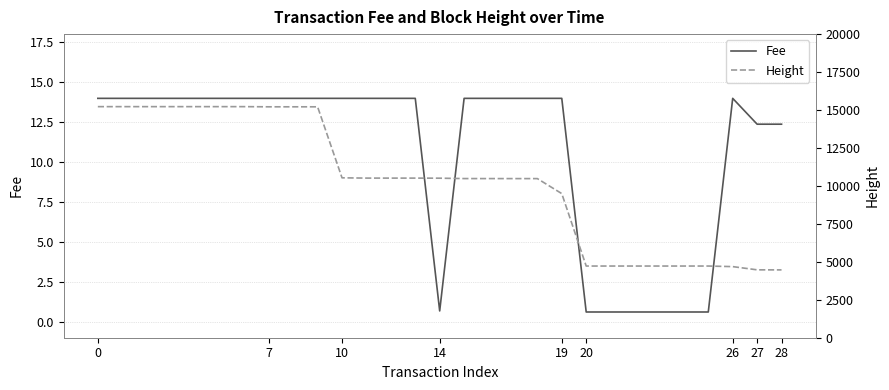

How many lines are shown in the chart?

2